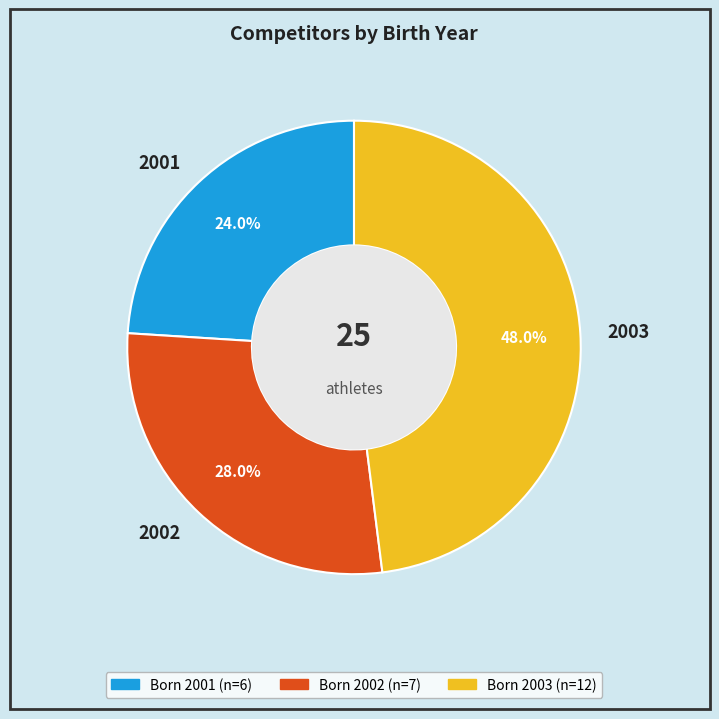

What percentage is NOT represented by 2002?

72.0%